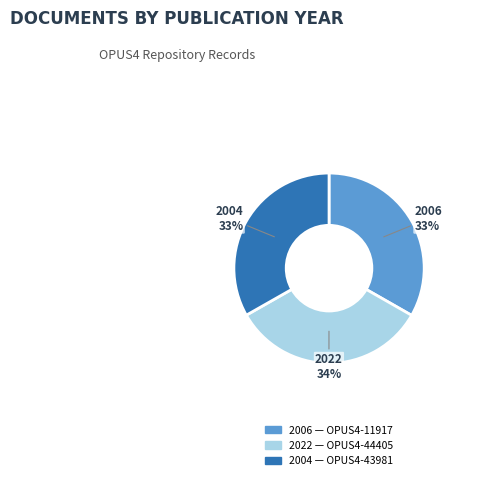

Is there a majority slice in this chart?

No